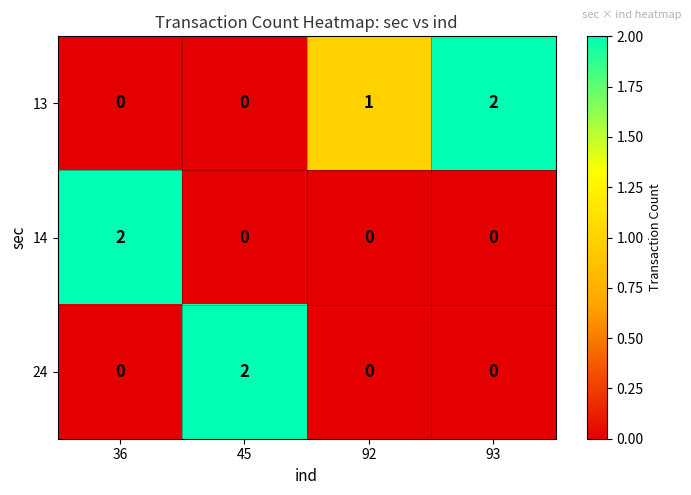

Which series changed the most between 92 and 93?

13